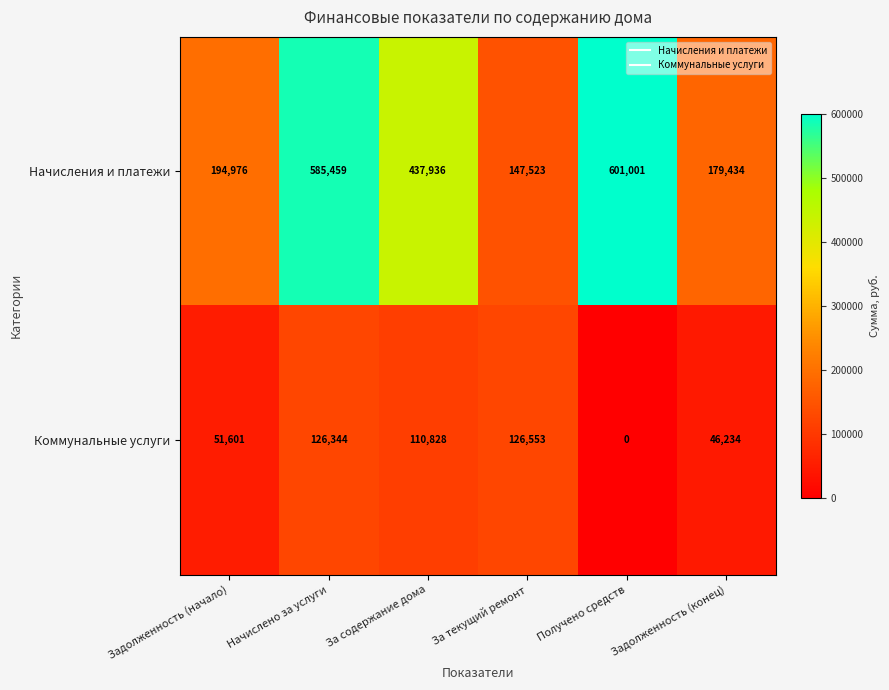

At which category is the sum across all series the highest?

Начислено за услуги